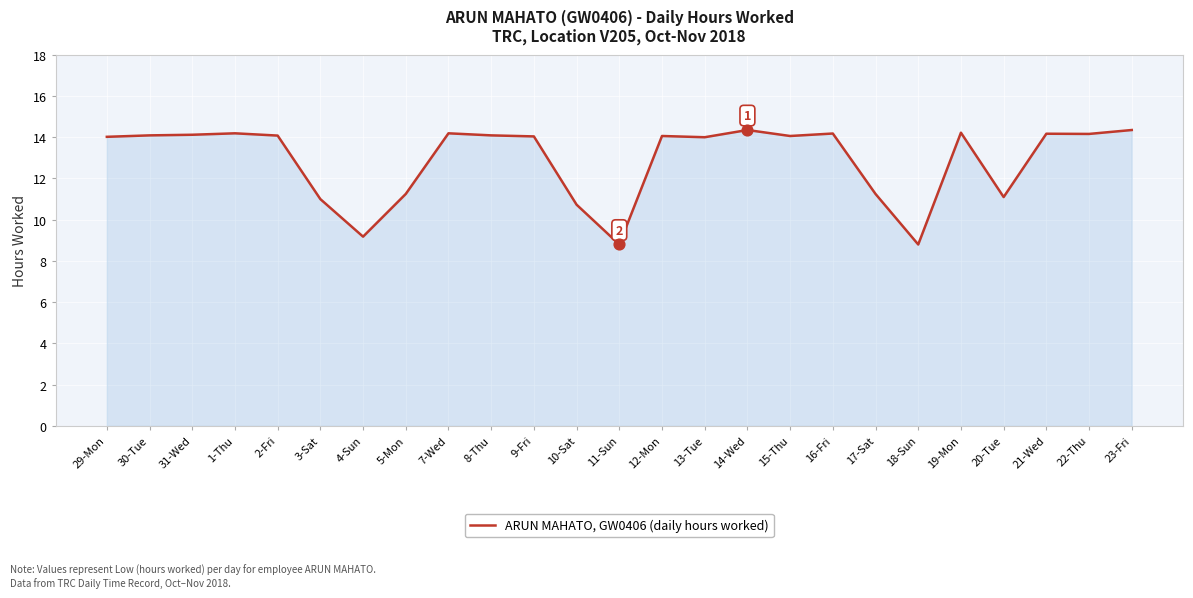

What is the change in value from 31-Wed to 5-Mon?

-2.9